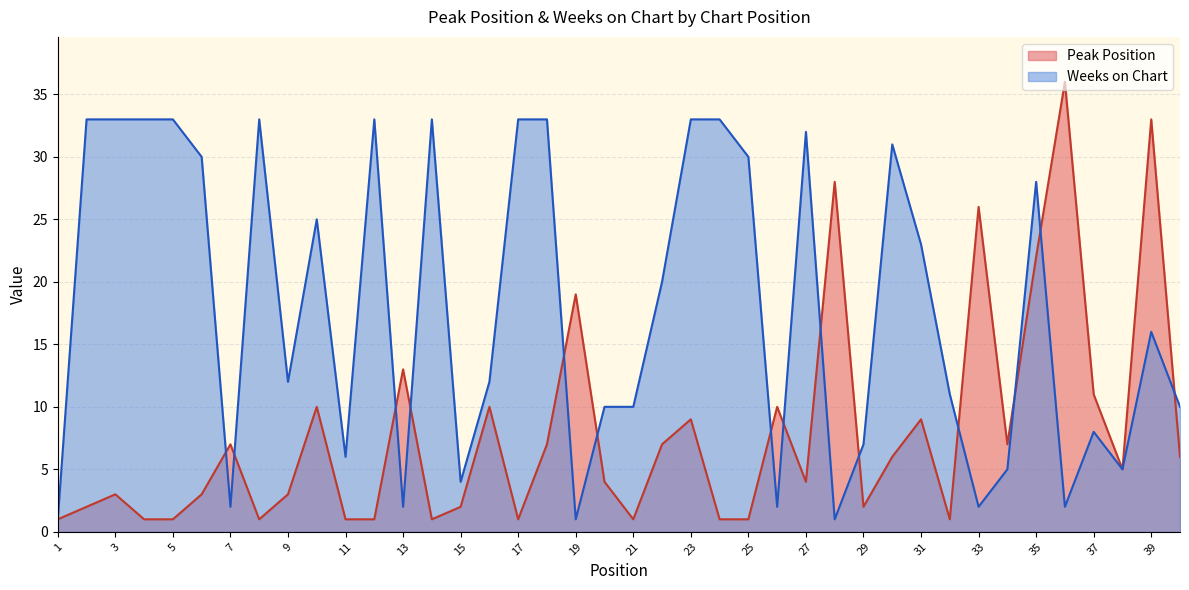

True or false: Weeks on Chart has a value of 33 at 2.

True